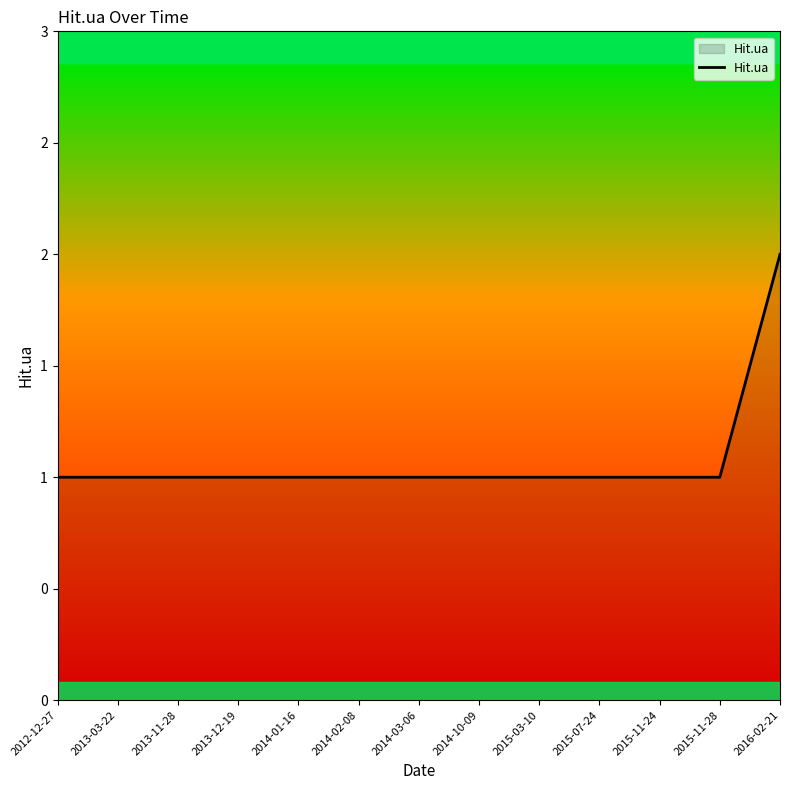

True or false: the data shows 1 at 2013-12-19.

False